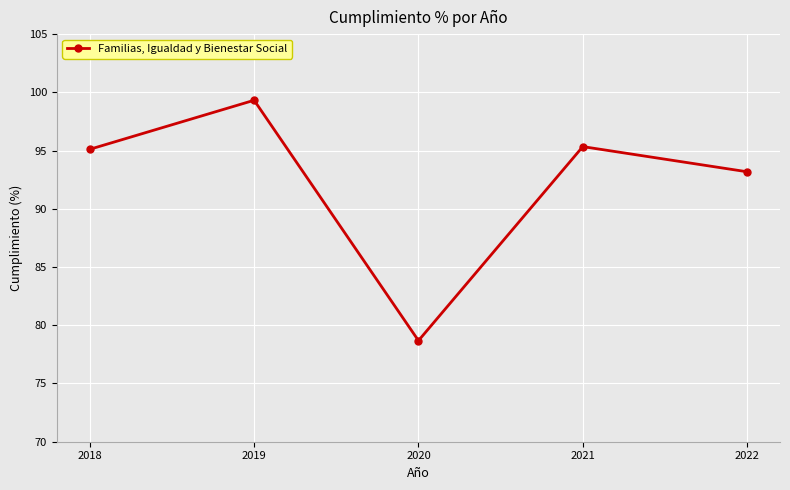

What is the average value?

92.3